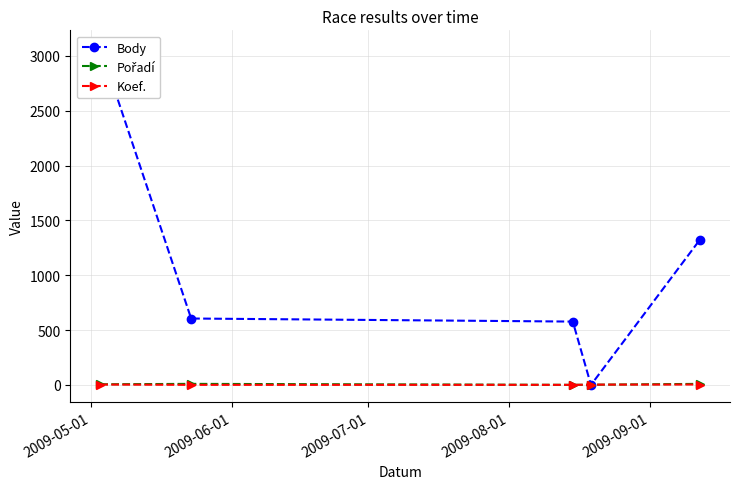

At which label is Pořadí closest to 5?

2009-05-01